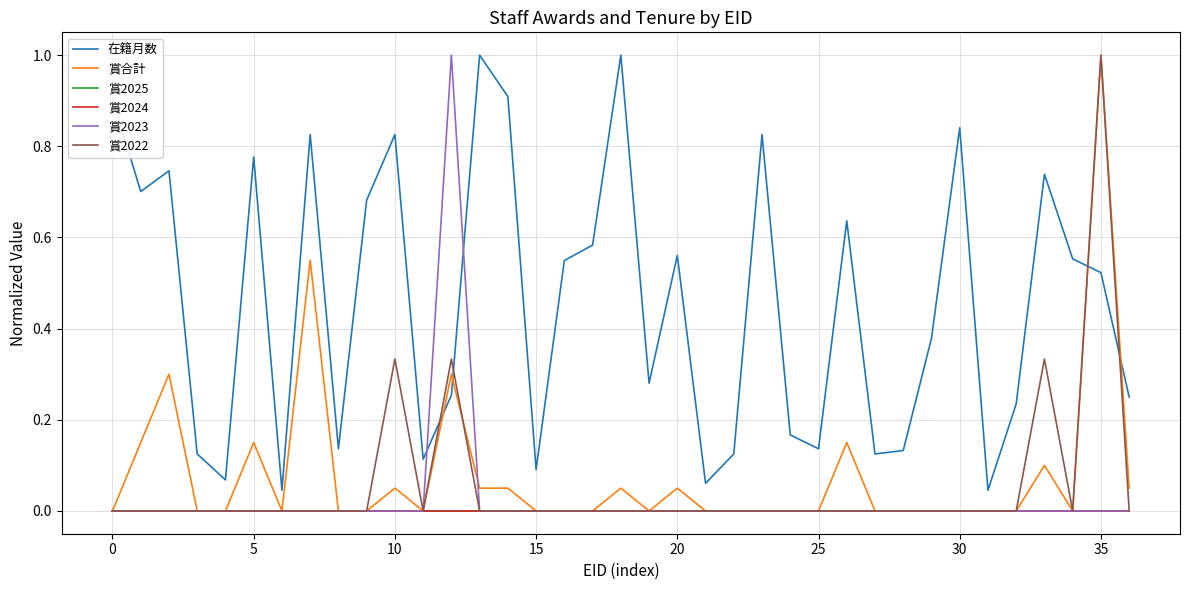

How many lines are shown in the chart?

6